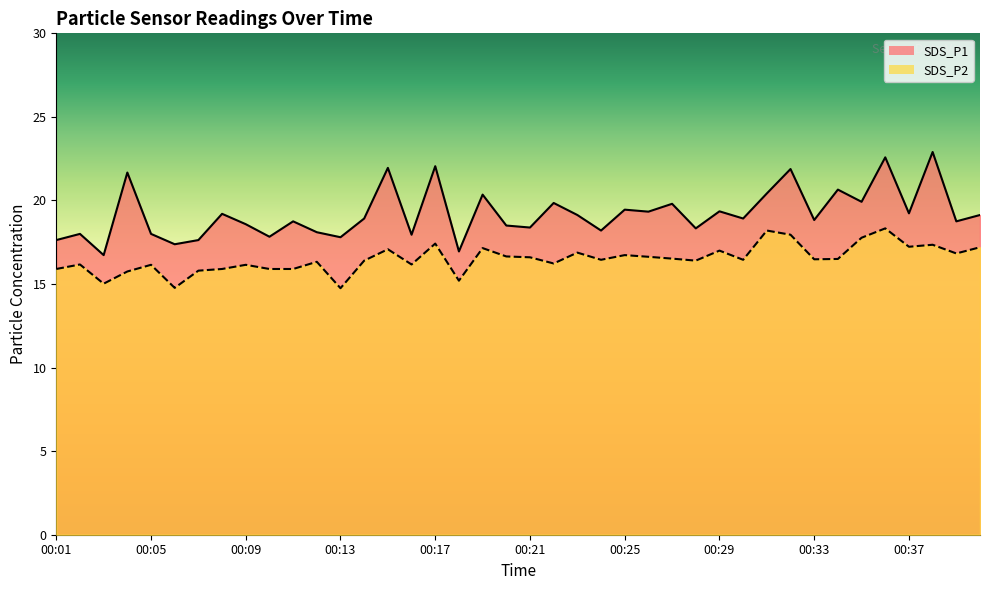

Is it true that SDS_P2 equals 17.9 at 00:32?

True